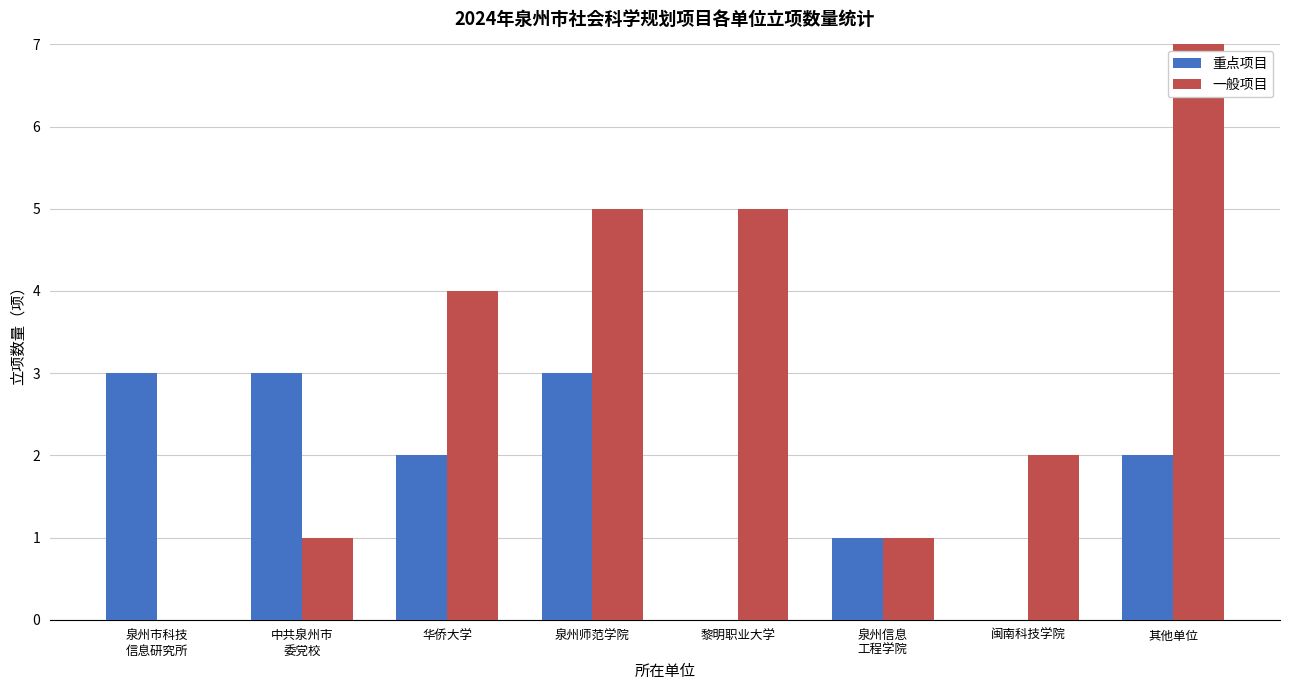

Reading left to right, transcribe all the data shown in this chart.

重点项目: 泉州市科技
信息研究所=3	中共泉州市
委党校=3	华侨大学=2	泉州师范学院=3	黎明职业大学=0	泉州信息
工程学院=1	闽南科技学院=0	其他单位=2
一般项目: 泉州市科技
信息研究所=0	中共泉州市
委党校=1	华侨大学=4	泉州师范学院=5	黎明职业大学=5	泉州信息
工程学院=1	闽南科技学院=2	其他单位=7